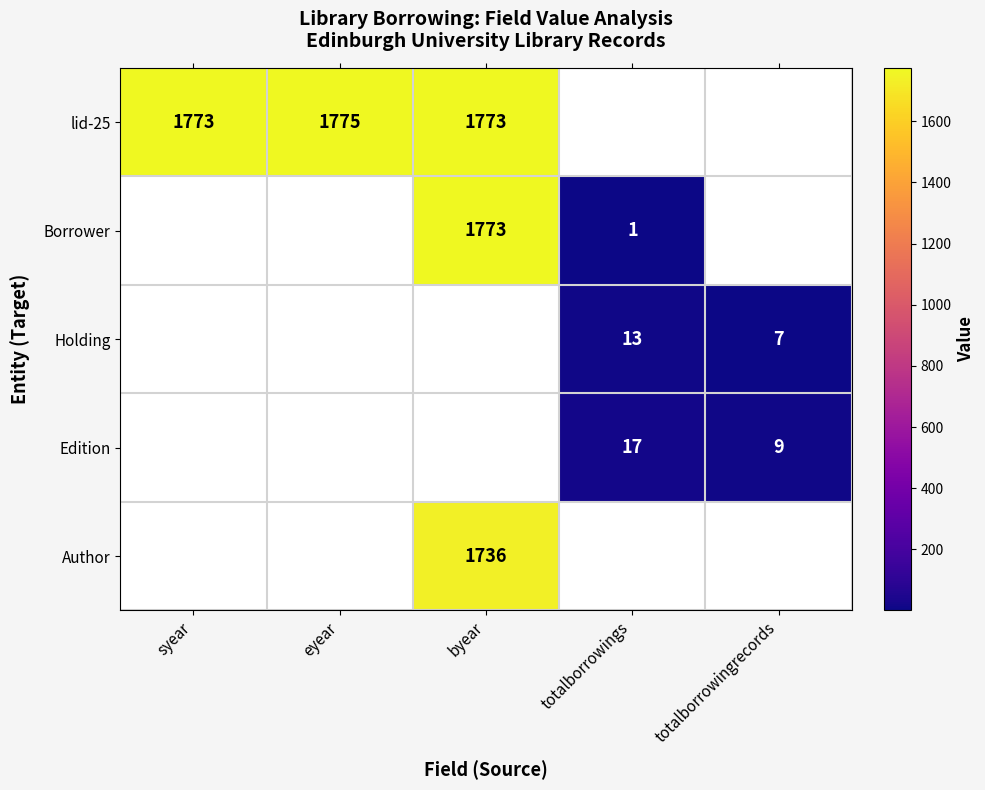

True or false: Borrower has a value of 1773 at byear.

True